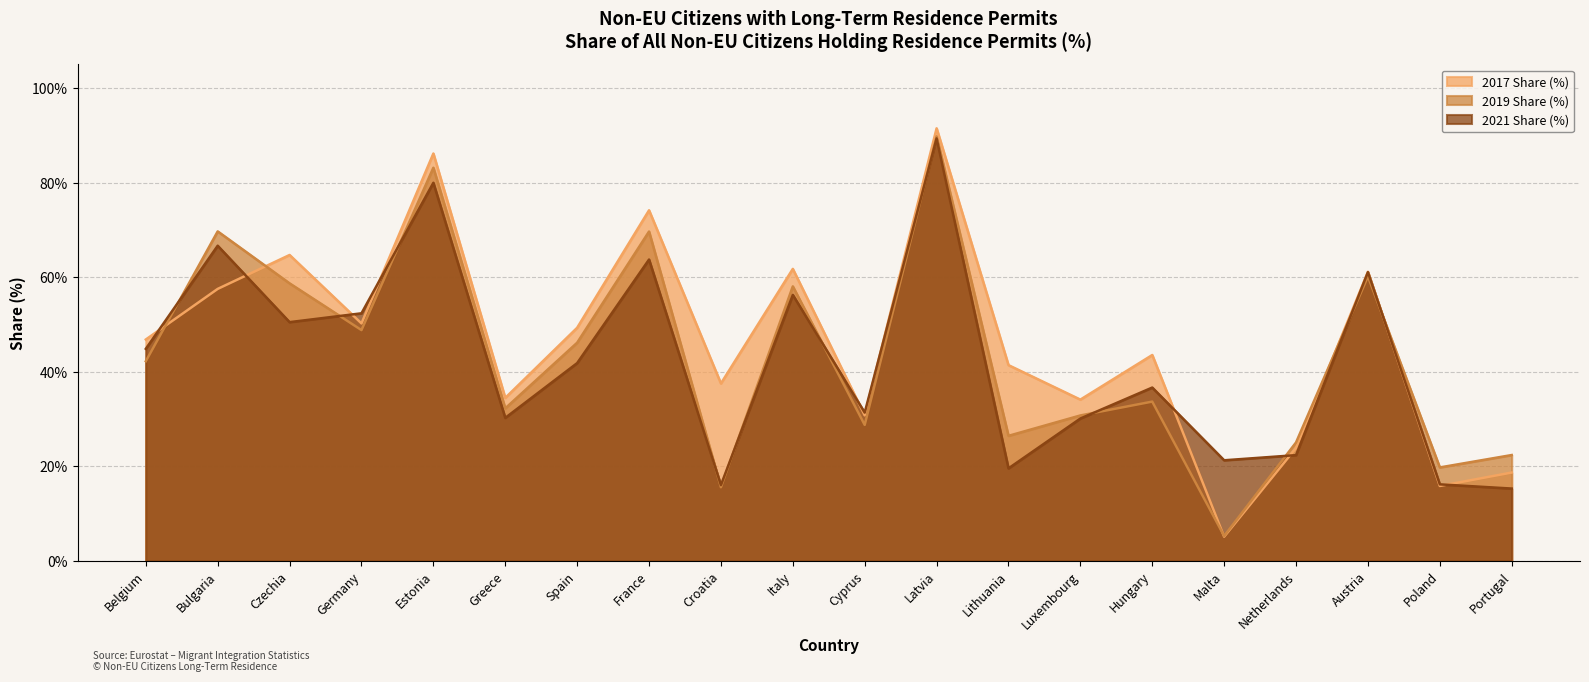

What is the minimum value shown in the chart?

5.2